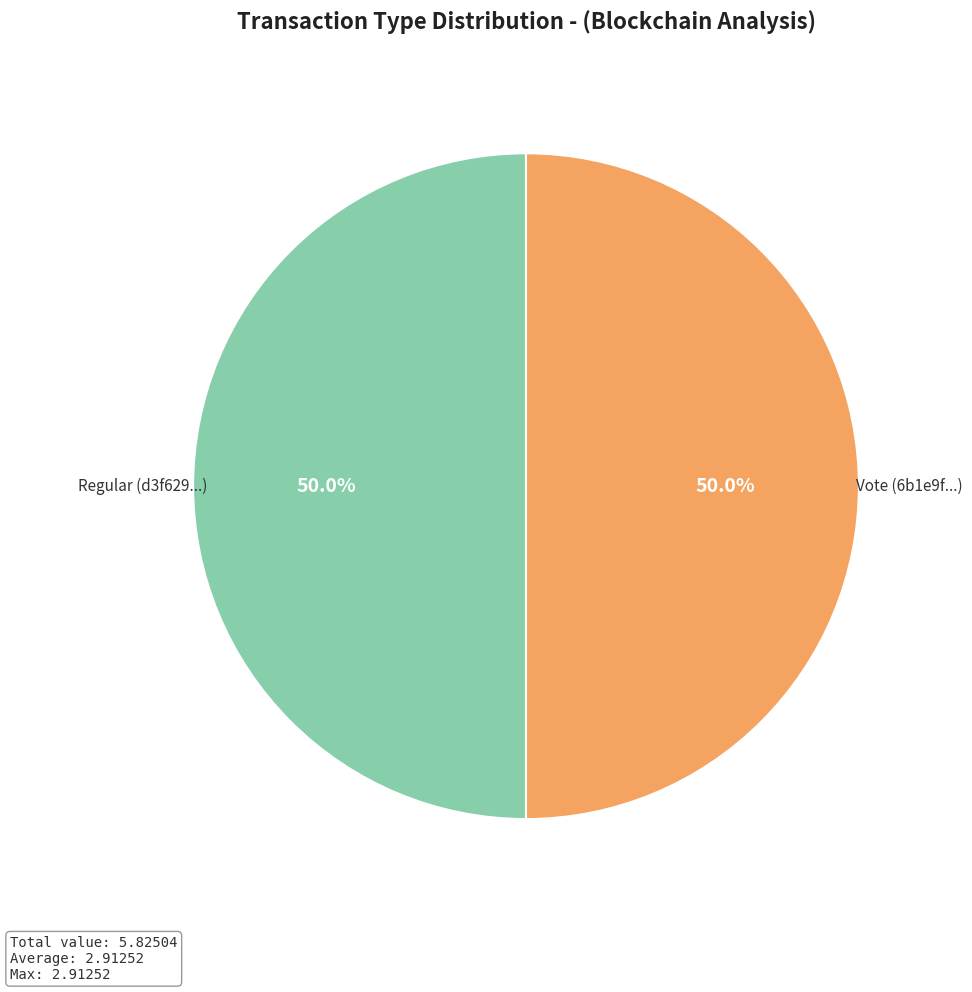

Count the number of slices in the pie.

2